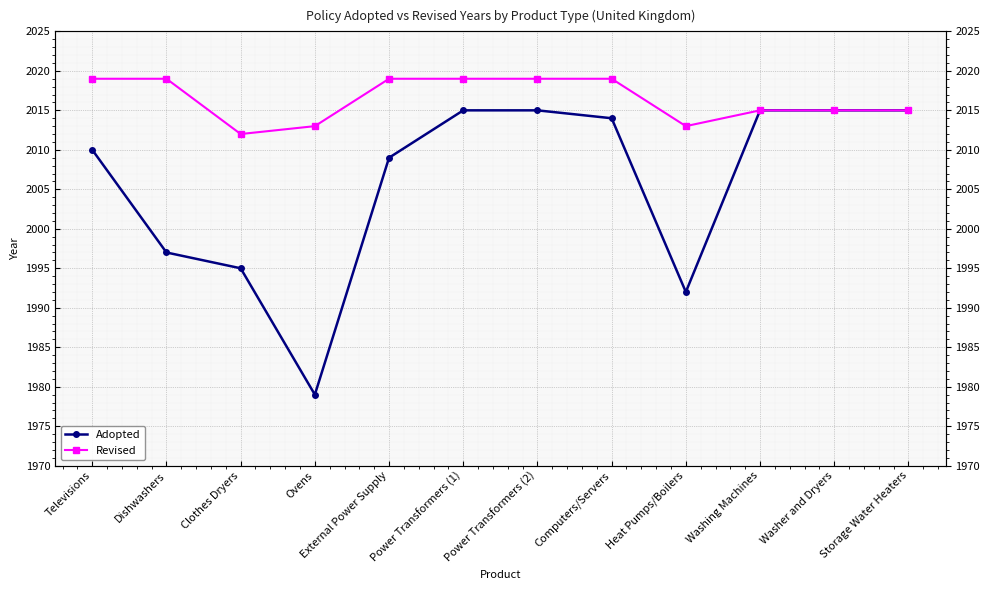

The value of Adopted at Ovens is 1141. True or false?

False